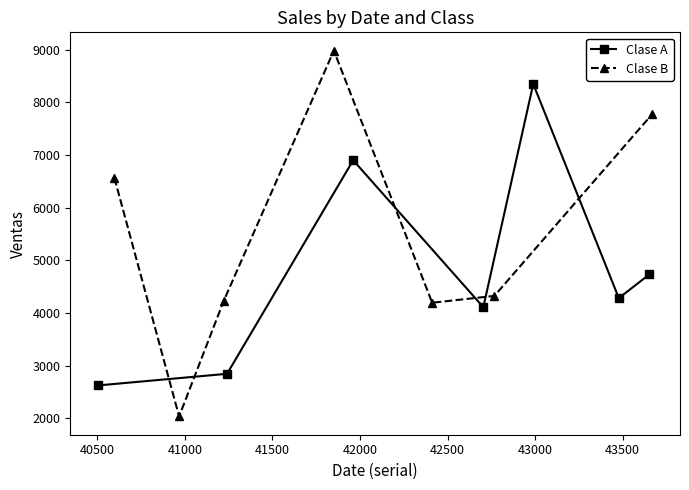

What is the value of the Clase A point at the 2nd from the left?

2846.7